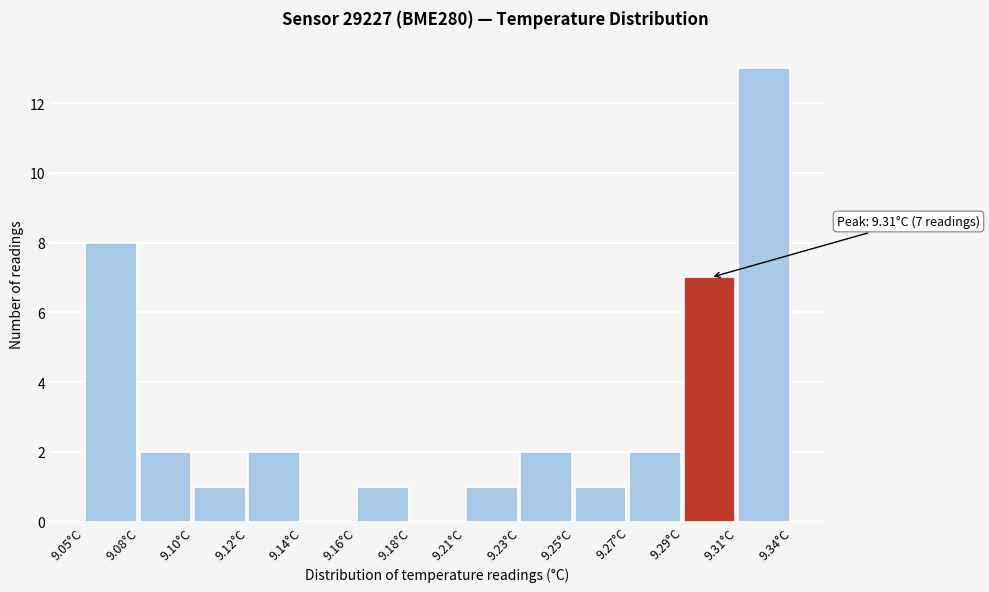

Reading left to right, what are all the values shown in this chart?

9.05°C=8	9.08°C=2	9.10°C=1	9.12°C=2	9.14°C=0	9.16°C=1	9.18°C=0	9.21°C=1	9.23°C=2	9.25°C=1	9.27°C=2	9.29°C=7	9.31°C=13